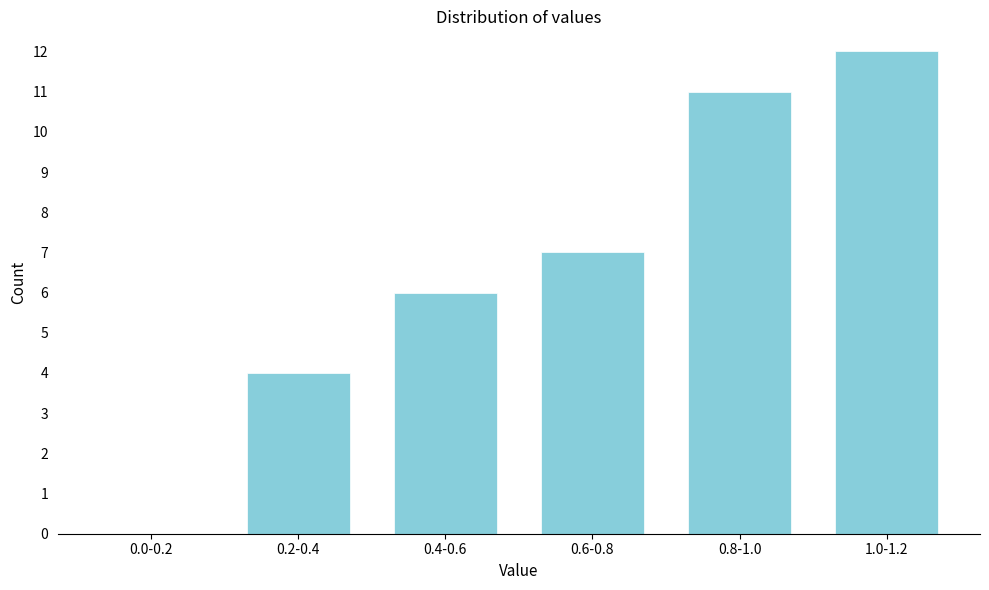

Reading left to right, extract all data points from this chart.

0.0-0.2=0	0.2-0.4=4	0.4-0.6=6	0.6-0.8=7	0.8-1.0=11	1.0-1.2=12